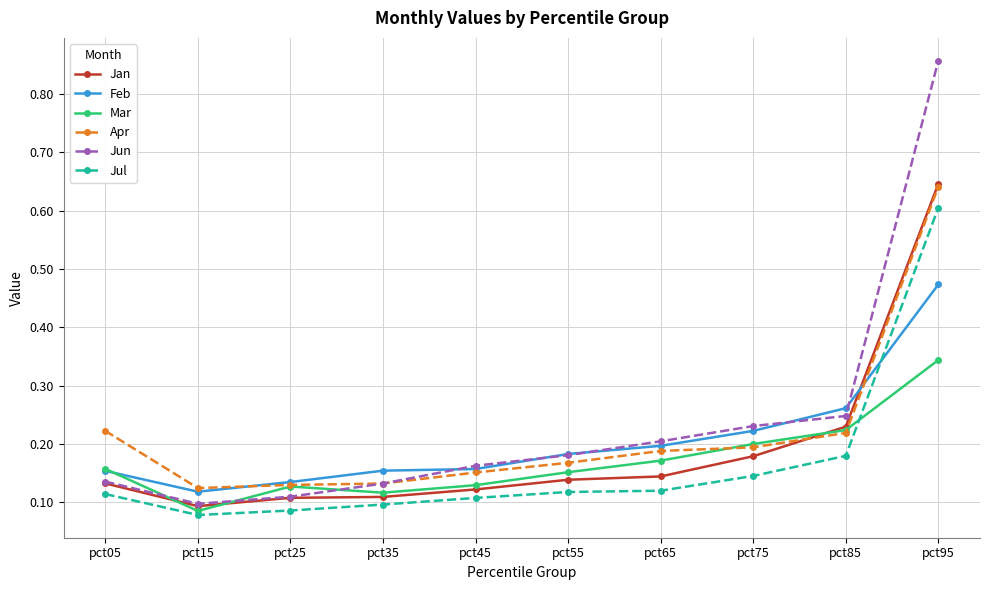

Between which two adjacent categories do Jan and Apr first intersect?

pct75 and pct85